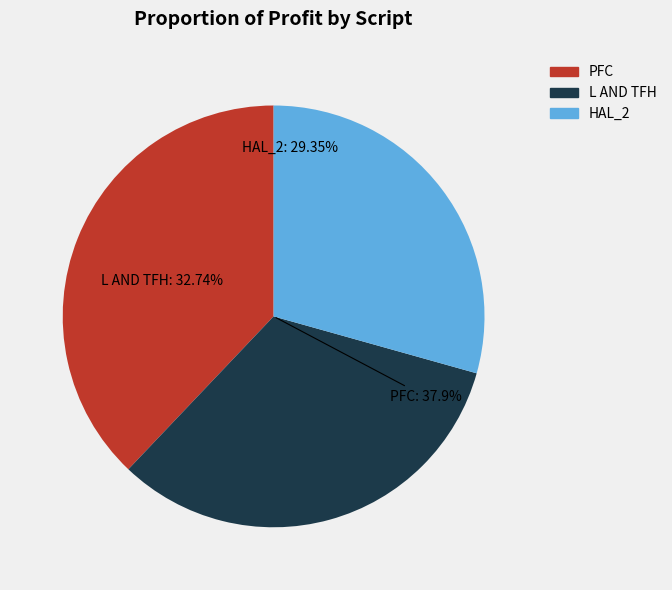

Is there a majority slice in this chart?

No